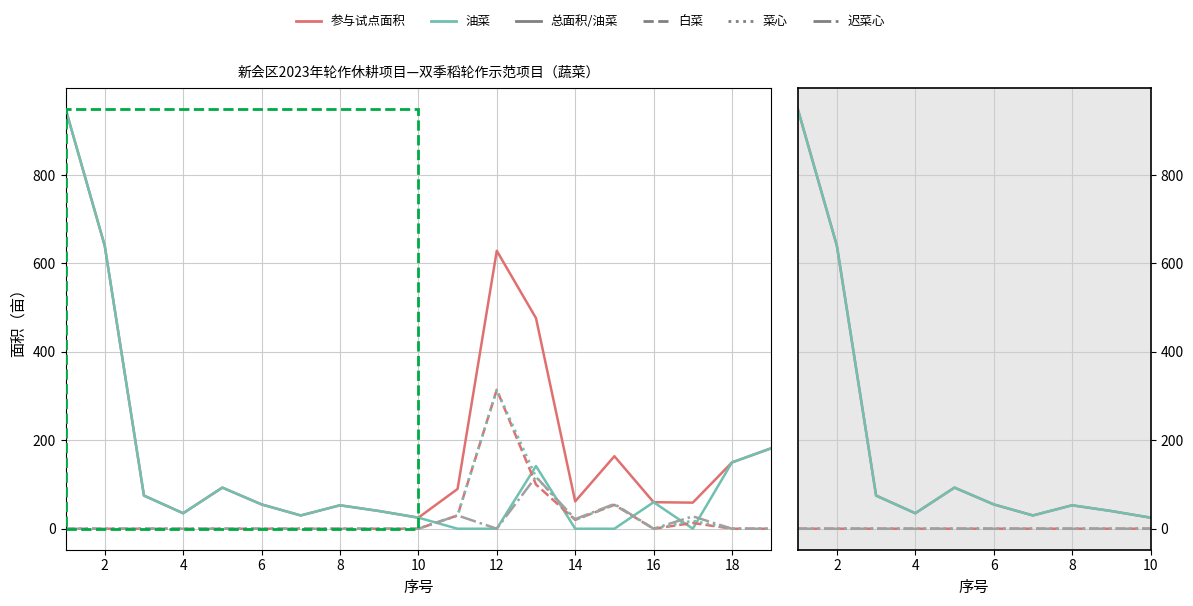

How many positive values does the 白菜 series have?

6